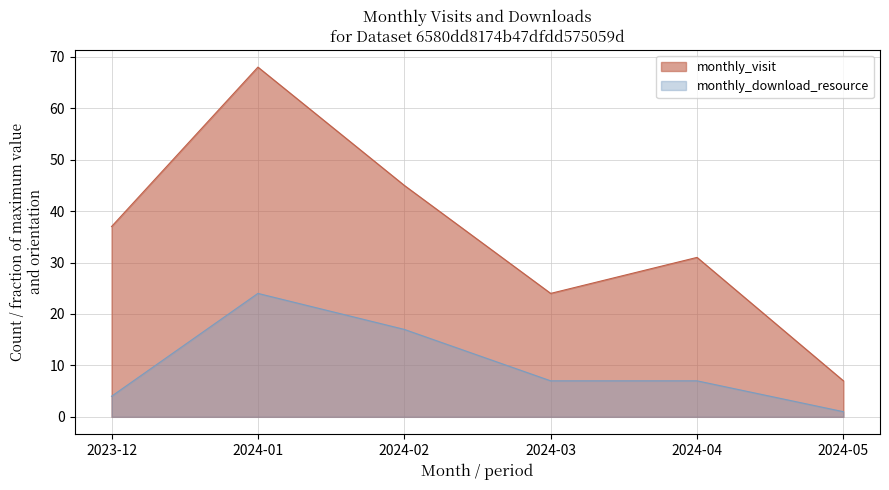

List the labels in order of monthly_visit value, largest first.

2024-01, 2024-02, 2023-12, 2024-04, 2024-03, 2024-05